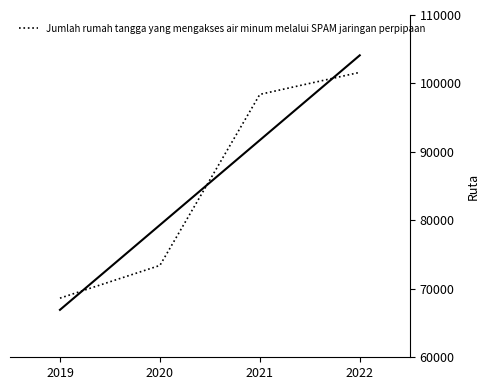

Between 2020 and 2021, which is larger?

2021